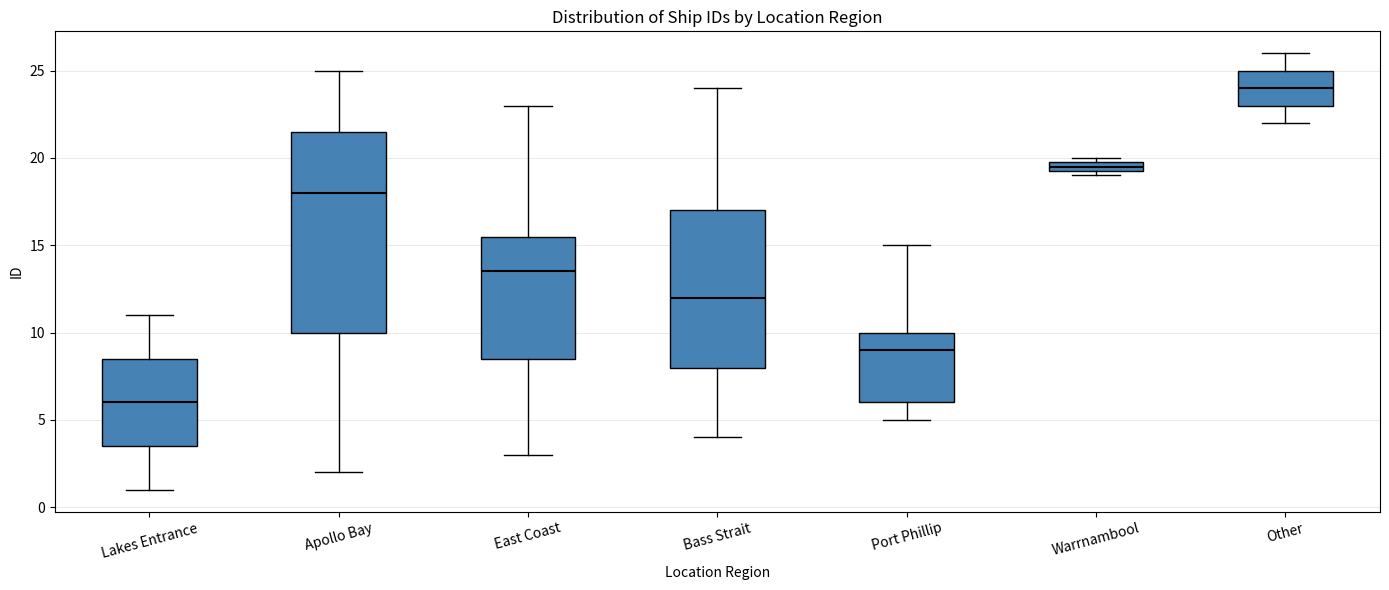

Comparing the boxes themselves (not the whiskers), which one is the tallest?

Apollo Bay